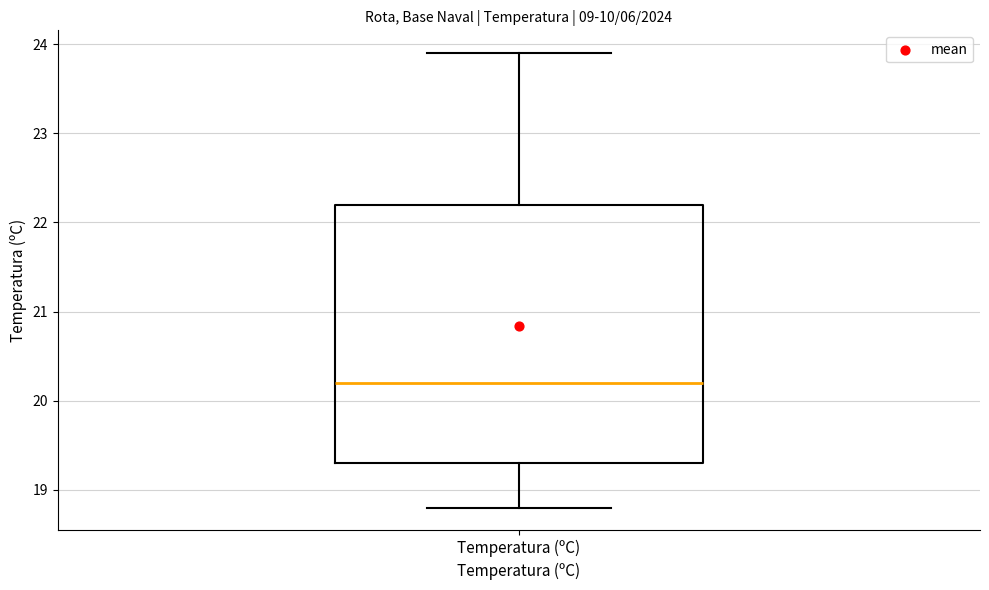

Transcribe this box plot: give where the median line is, the range the box spans, and where the two whiskers end, as read against the y-axis. The values are not printed on the chart, so give them approximately, as read against the axis.

median 20.2, box 19.3 to 22.2, whiskers 18.8 to 23.9